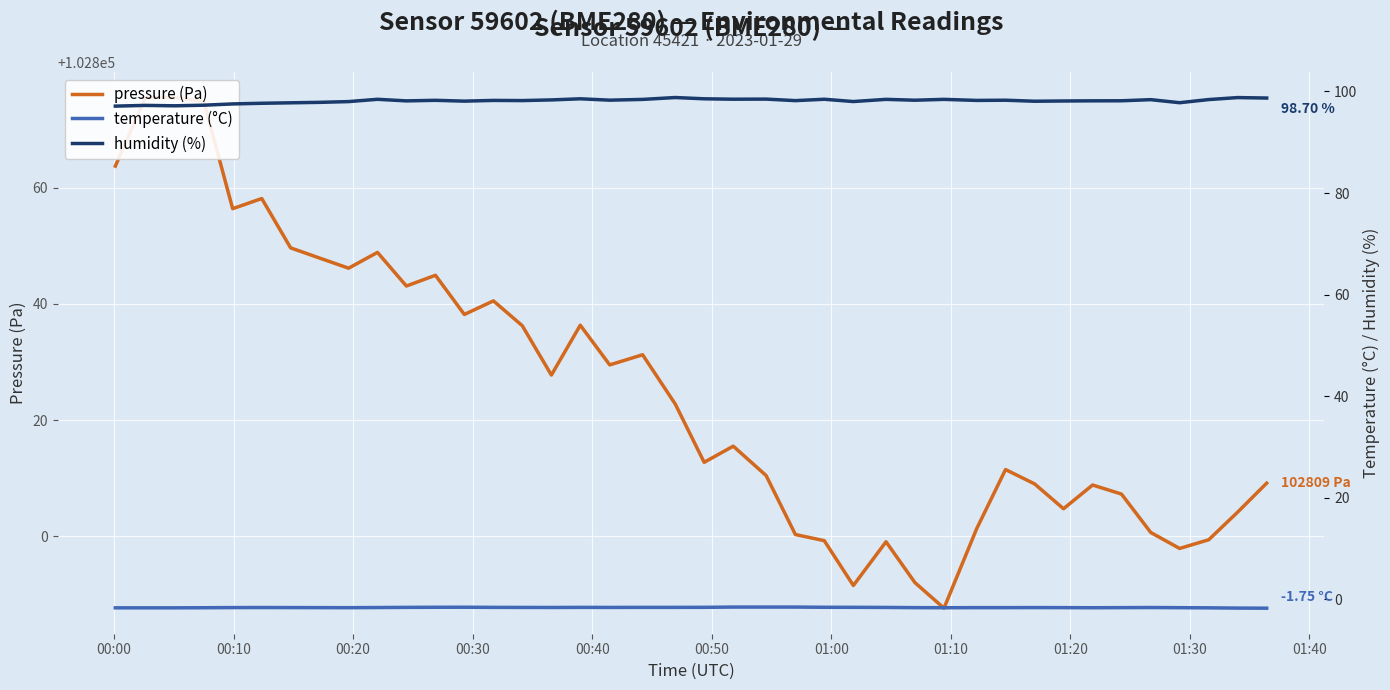

True or false: temperature (°C) and pressure (Pa) cross at least once.

False